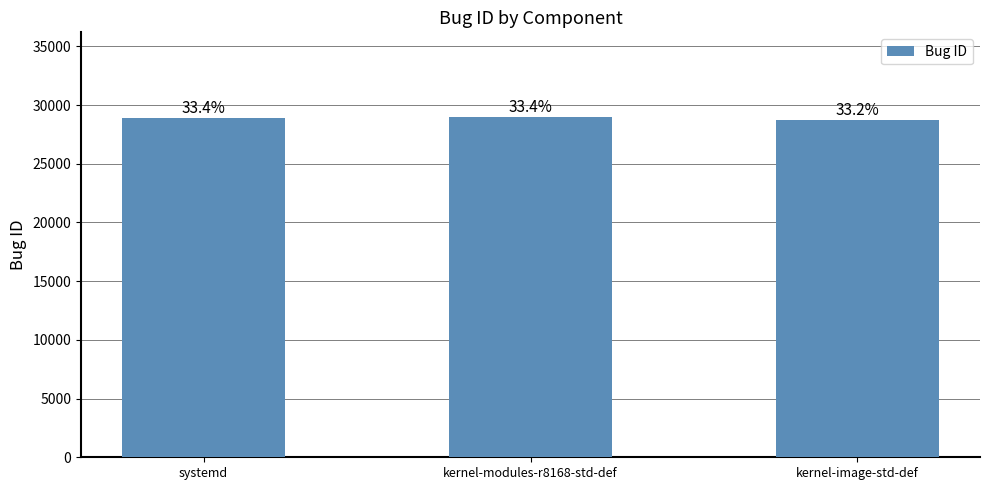

What is the change in value from kernel-modules-r8168-std-def to kernel-image-std-def?

-218